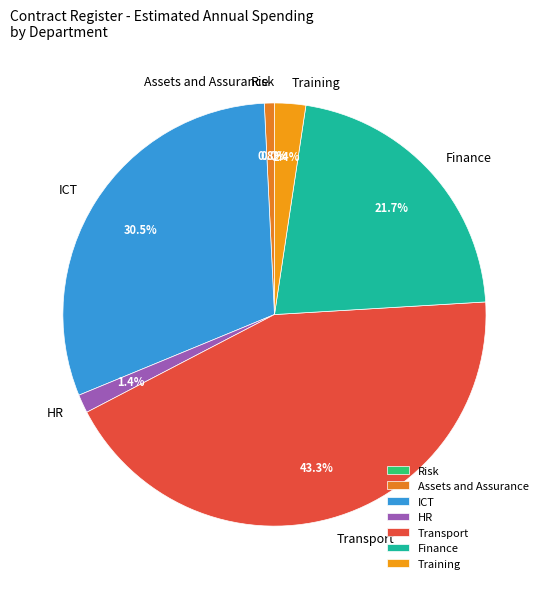

Is there any slice that represents more than half of the pie?

No